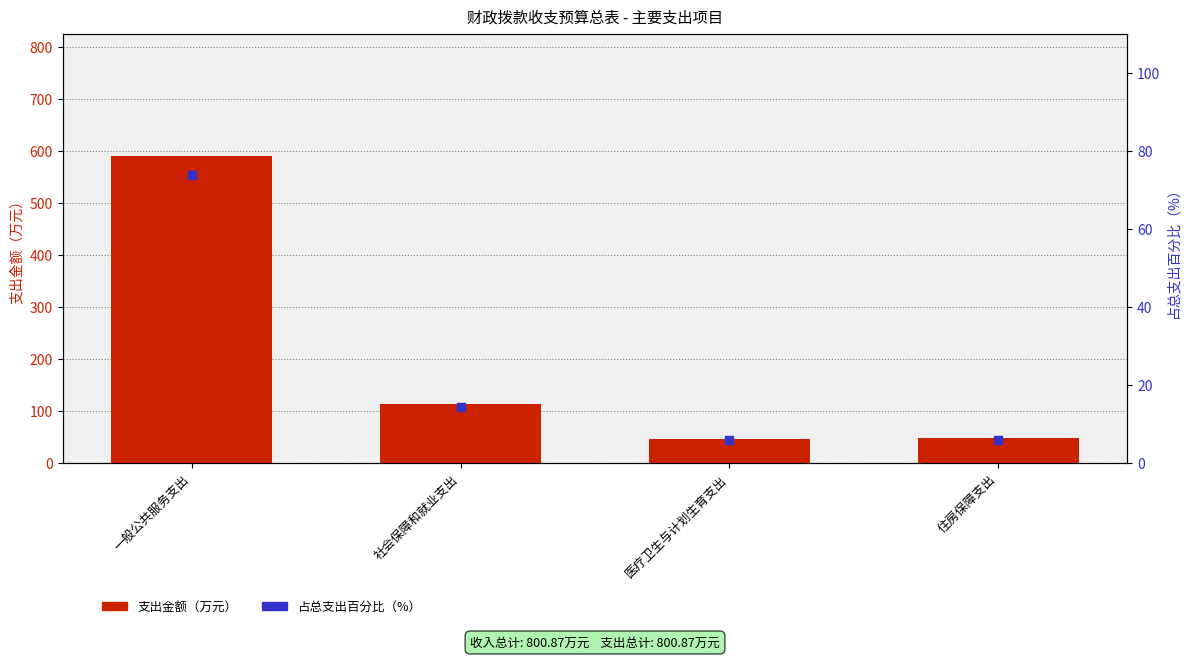

At which category is the sum across all series the highest?

一般公共服务支出